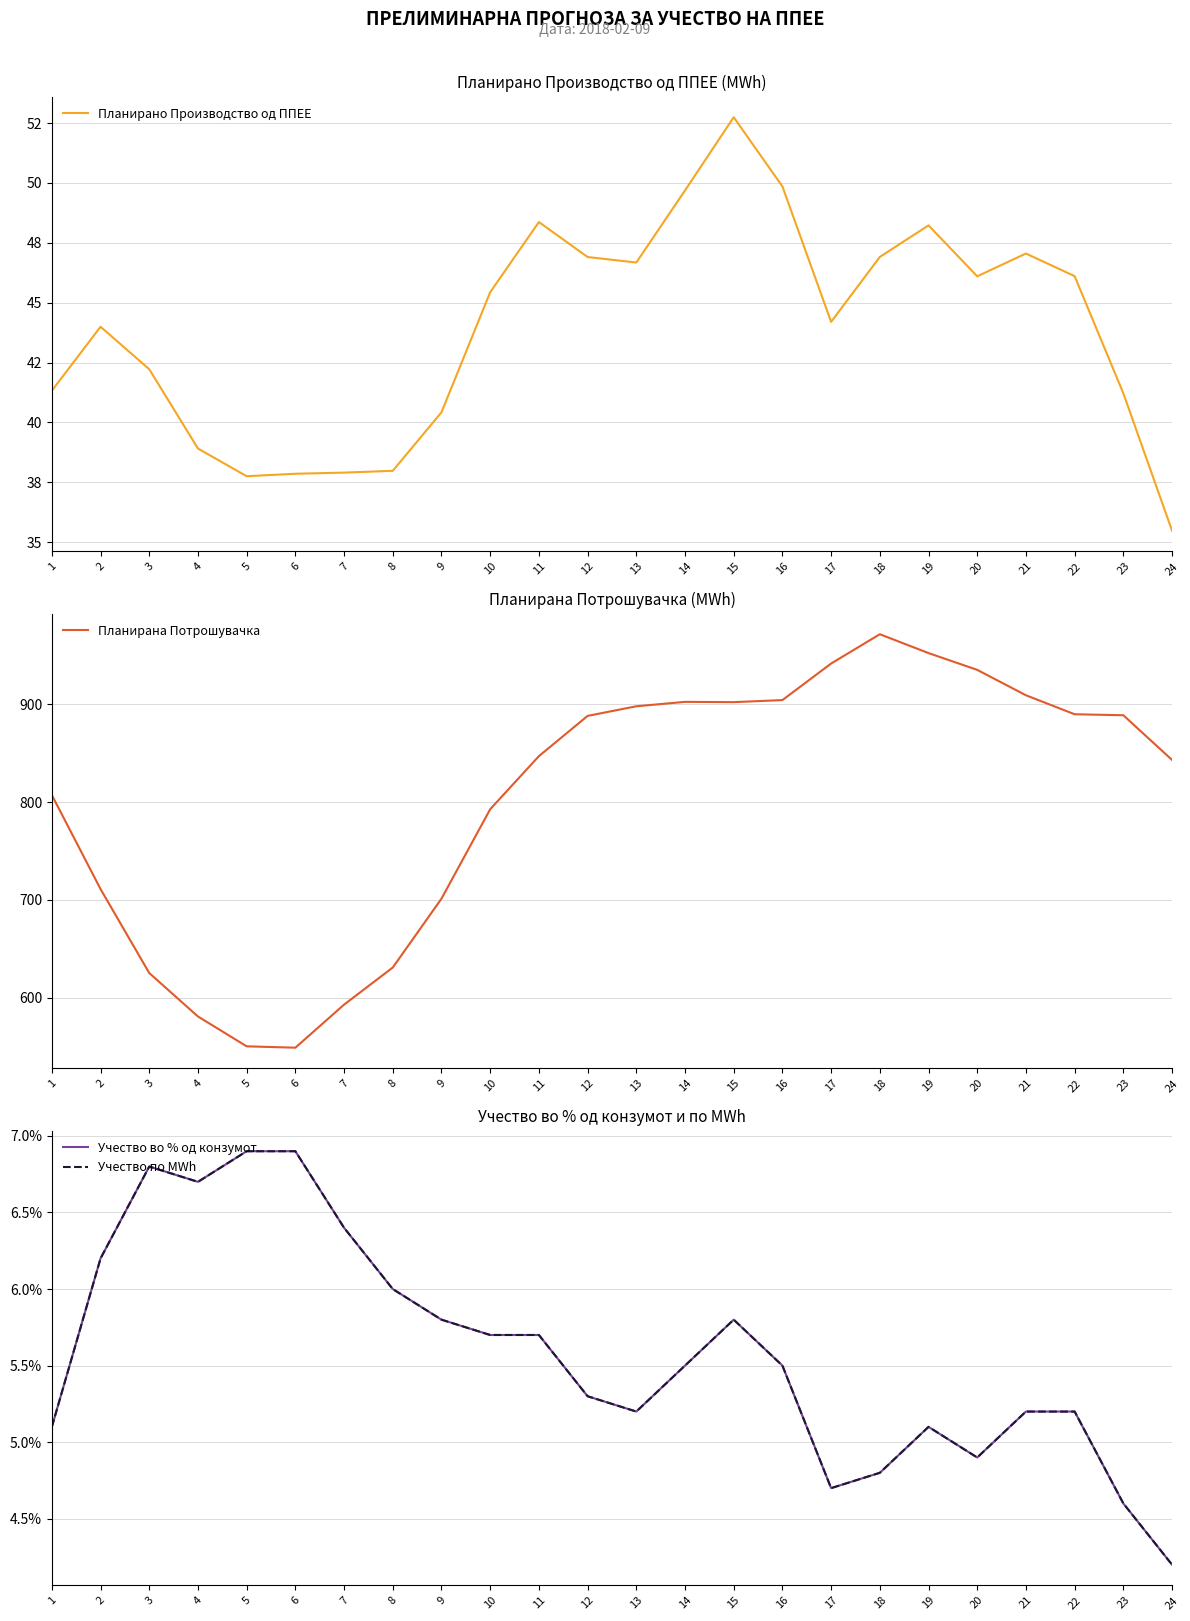

The Учество по MWh series shows 0.1 at 16. True or false?

True